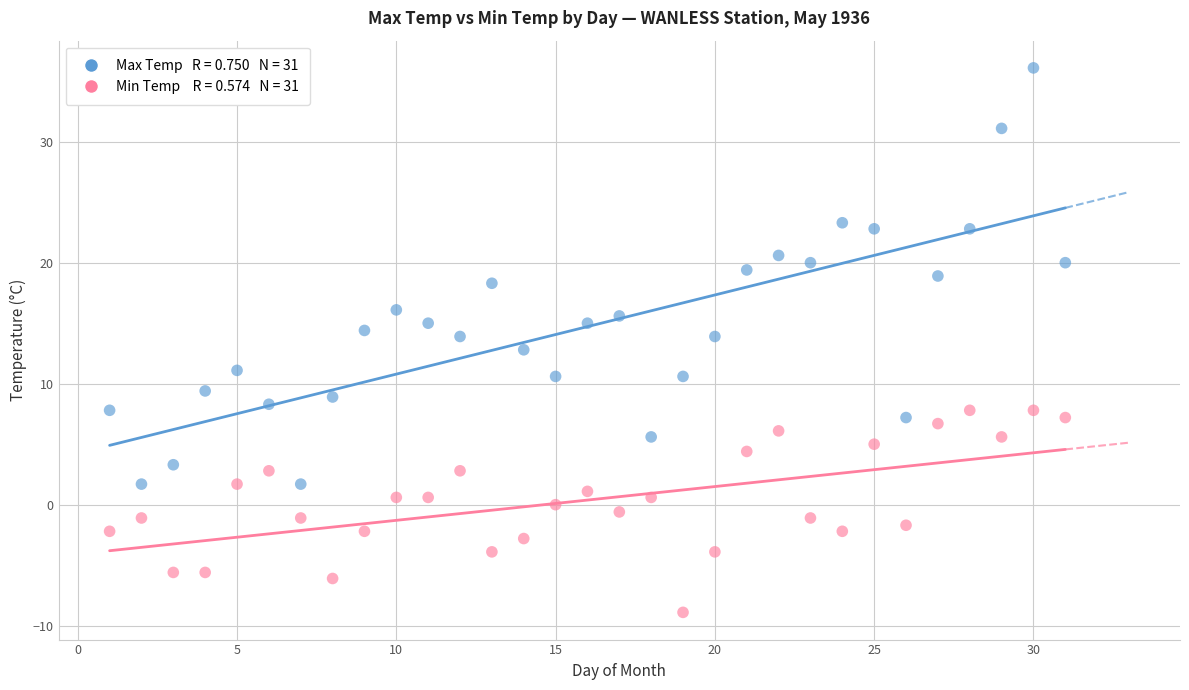

Across all data points, what is the range of X values (max minus min)?

30.0